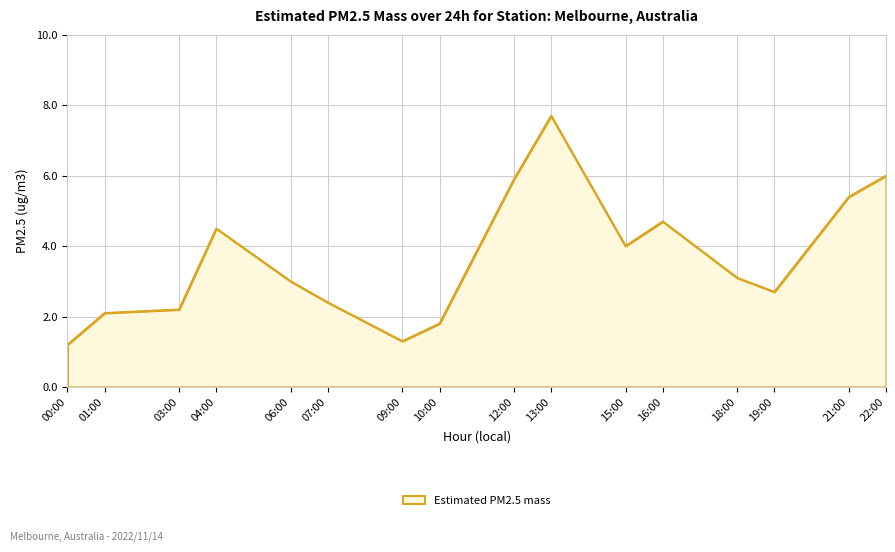

What is the approximate value at 16:00?

4.7